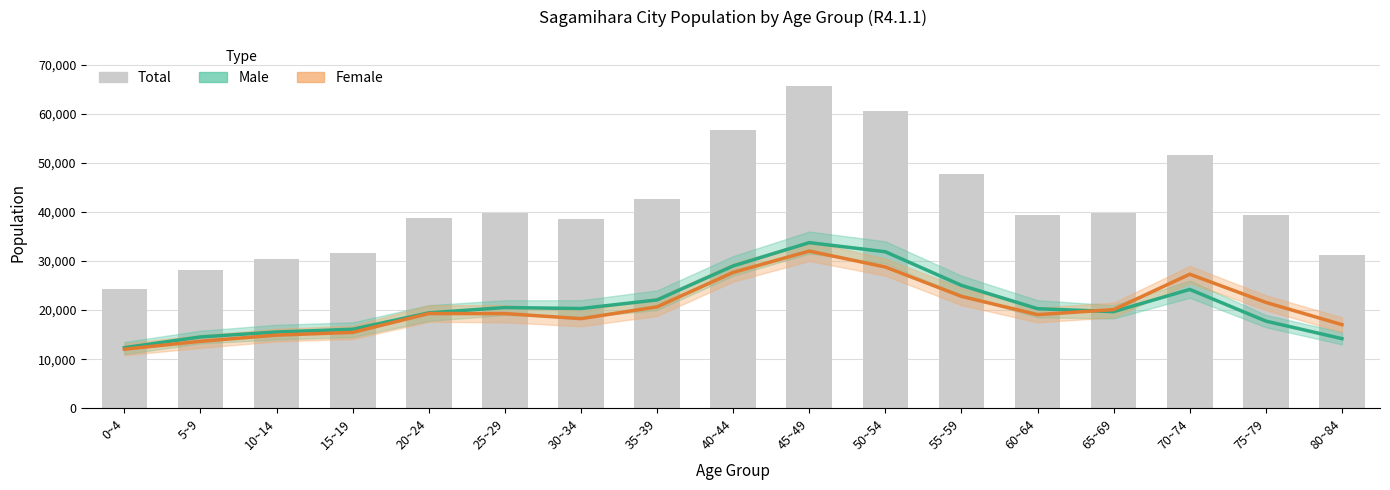

Rank the categories by Male value from lowest to highest.

0~4, 80~84, 5~9, 10~14, 15~19, 75~79, 20~24, 65~69, 60~64, 30~34, 25~29, 35~39, 70~74, 55~59, 40~44, 50~54, 45~49